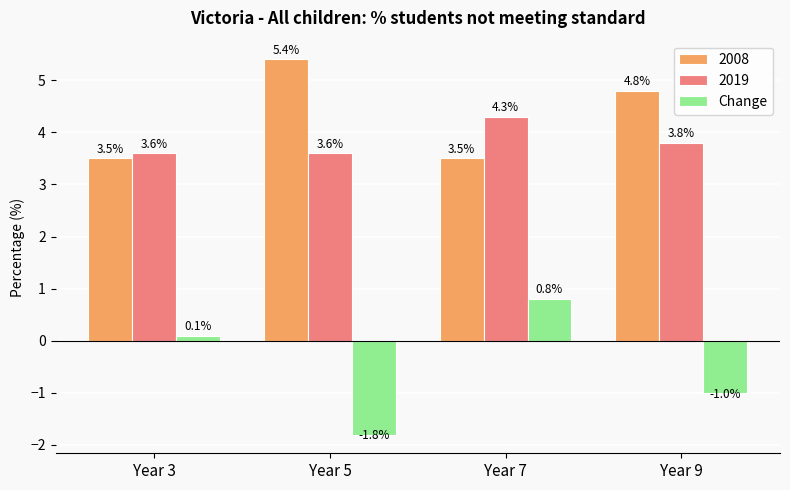

Rank the series by their maximum value, from lowest to highest.

Change, 2019, 2008